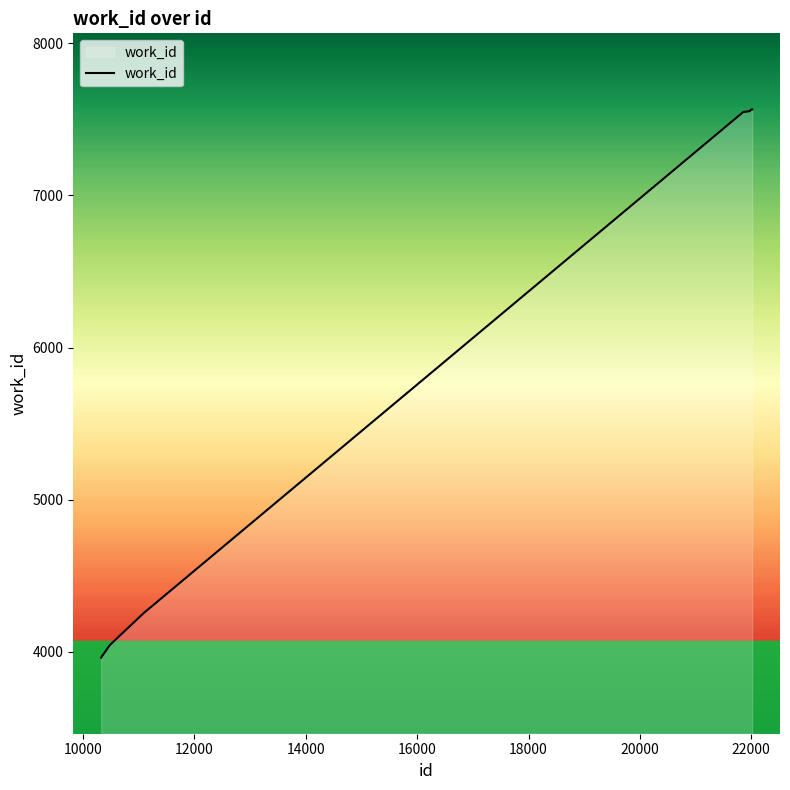

What is the maximum value shown in the chart?

7565